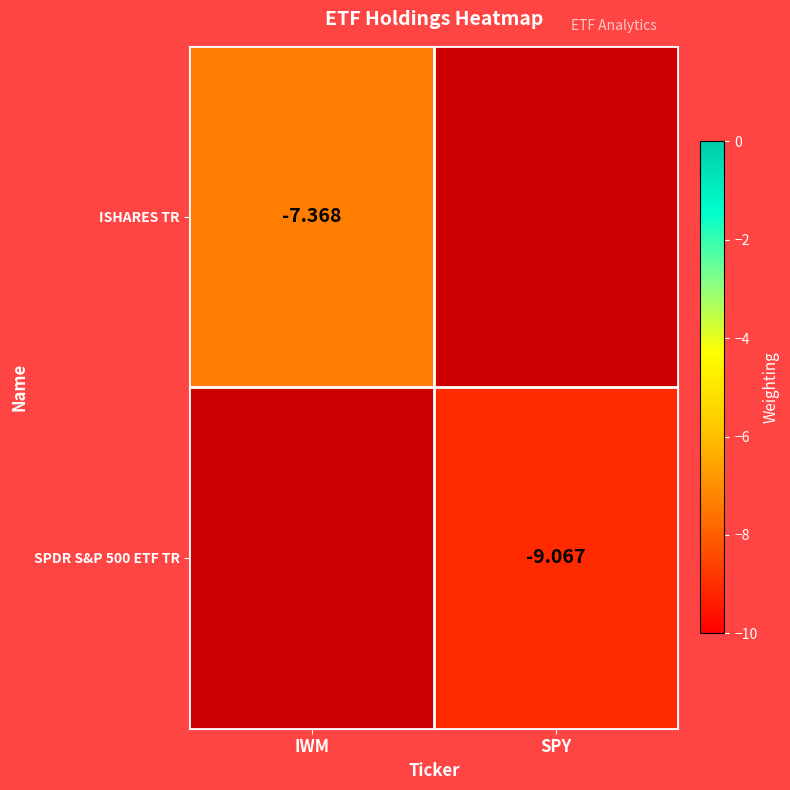

How many series are shown in this chart?

2